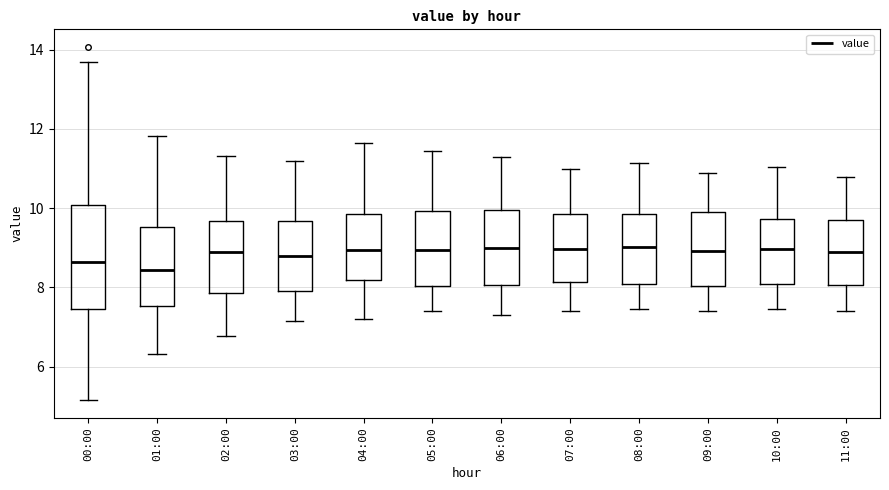

Where does the lower whisker of the box for 11:00 end on the y-axis? The values are not printed on the chart, so give them approximately, as read against the axis.

7.4